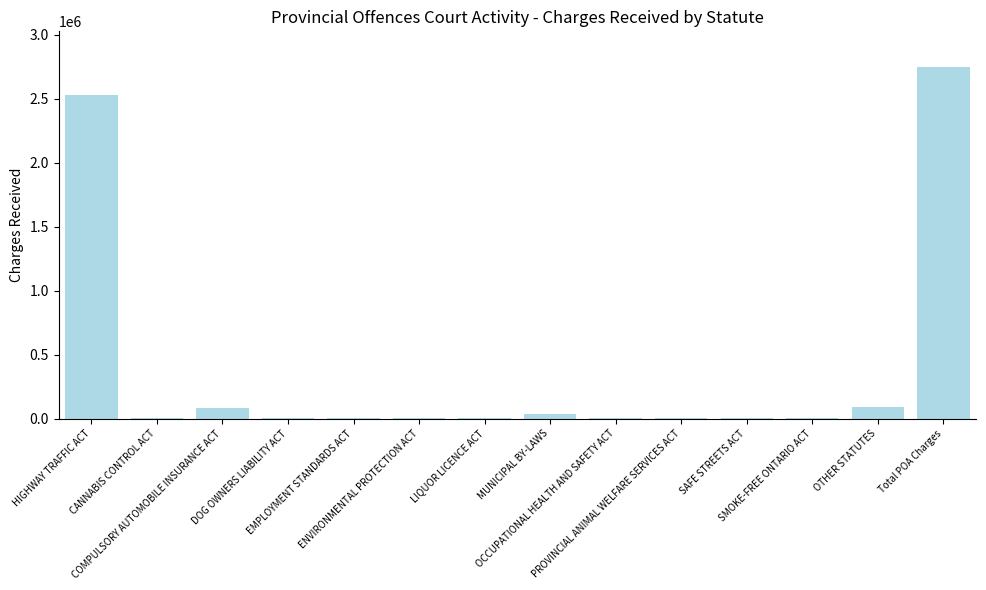

What is the sum of all values?

5506680